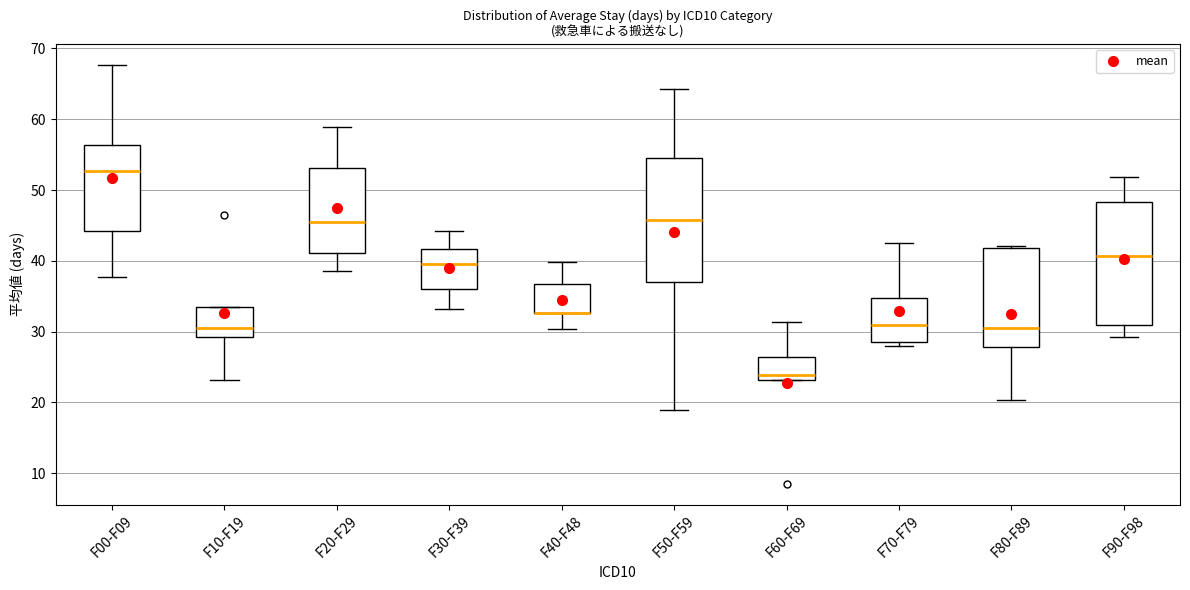

Where does the upper whisker of the box for F40-F48 end on the y-axis? The values are not printed on the chart, so give them approximately, as read against the axis.

40